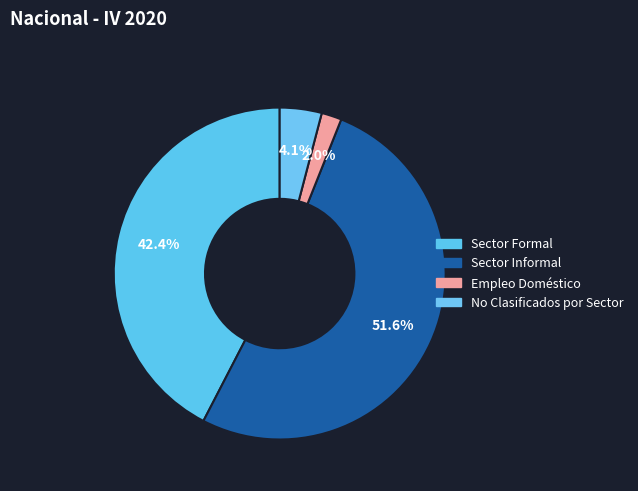

Which slice is the smallest?

Empleo Doméstico